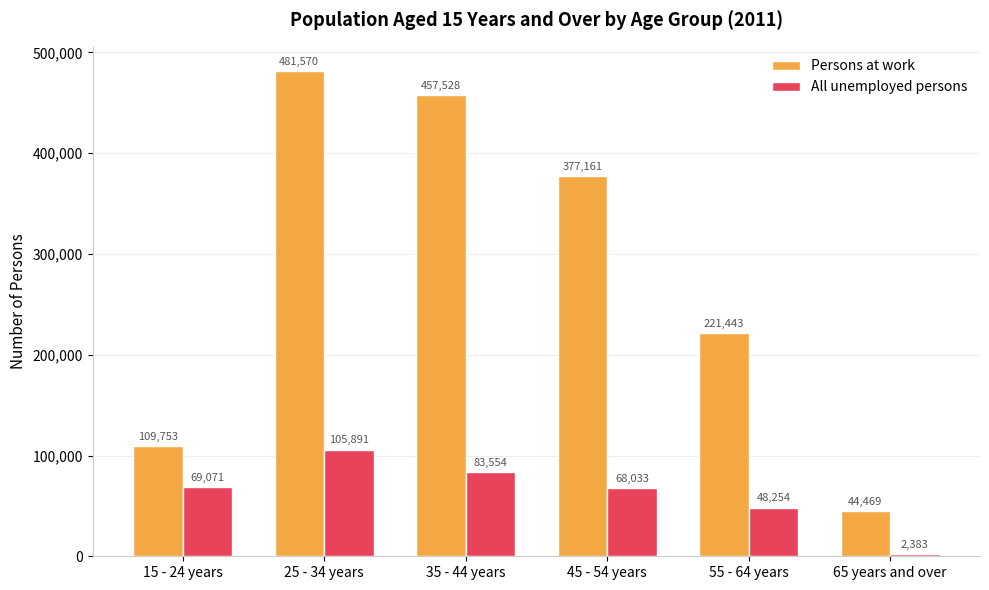

What is the minimum value shown in the chart?

2383